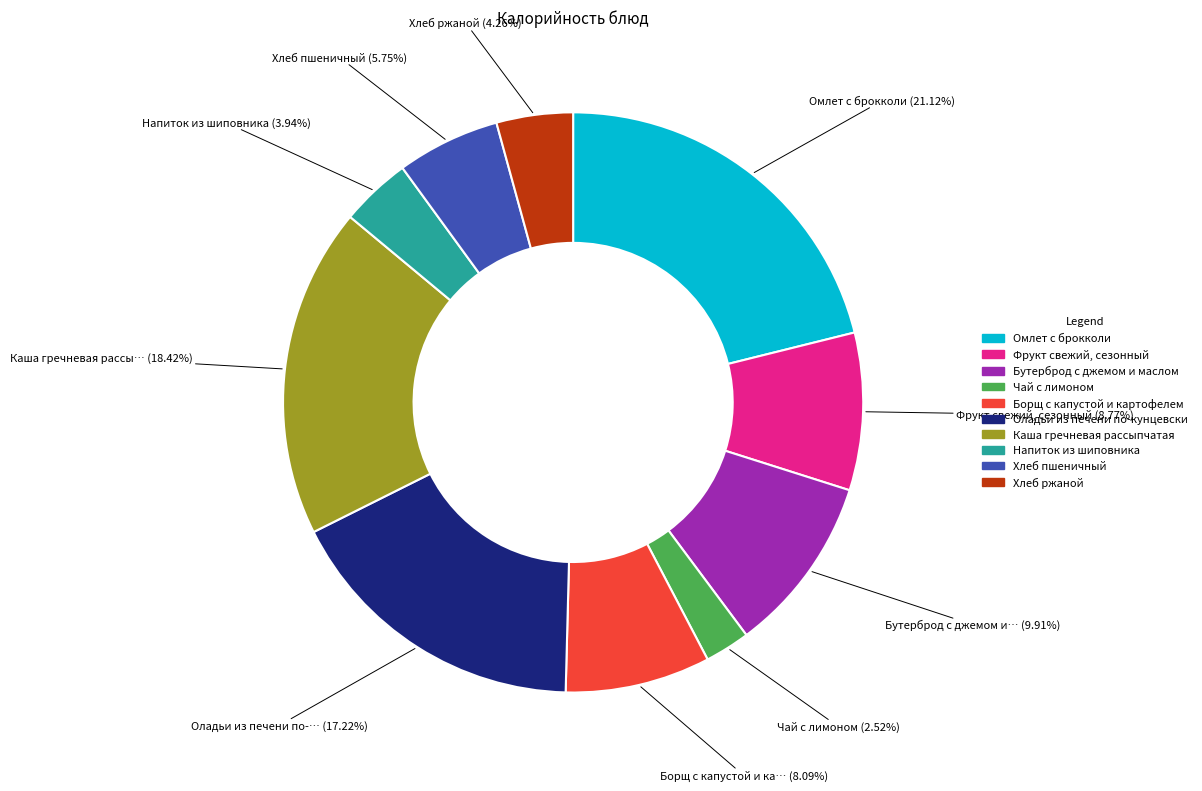

What is the largest slice in the pie chart?

Омлет с брокколи